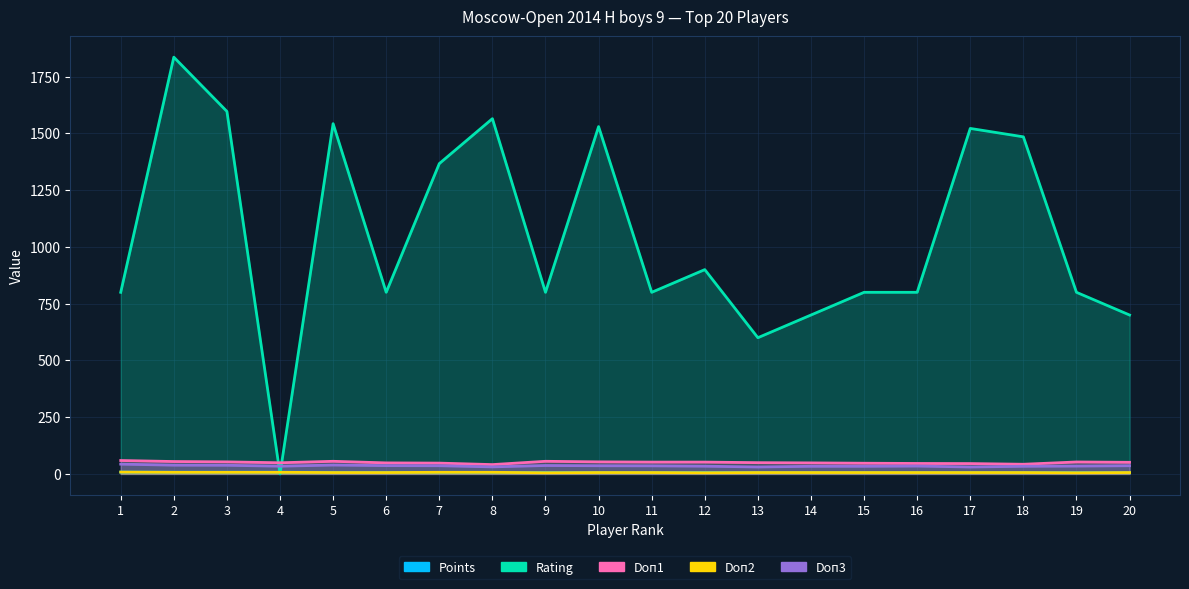

Which series has the largest range (max minus min)?

Rating